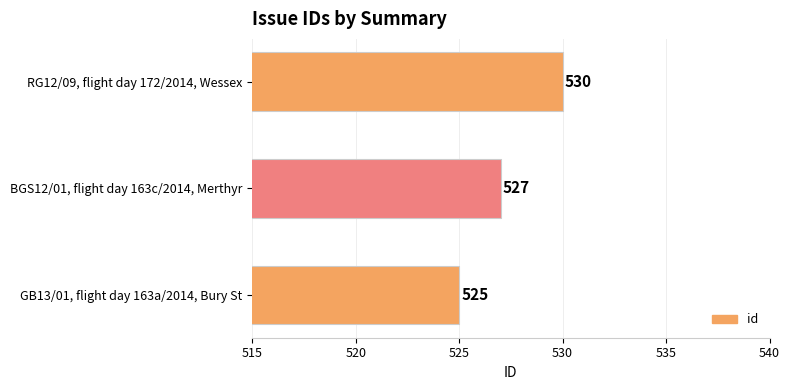

Which category has the lowest value across all series?

GB13/01, flight day 163a/2014, Bury St